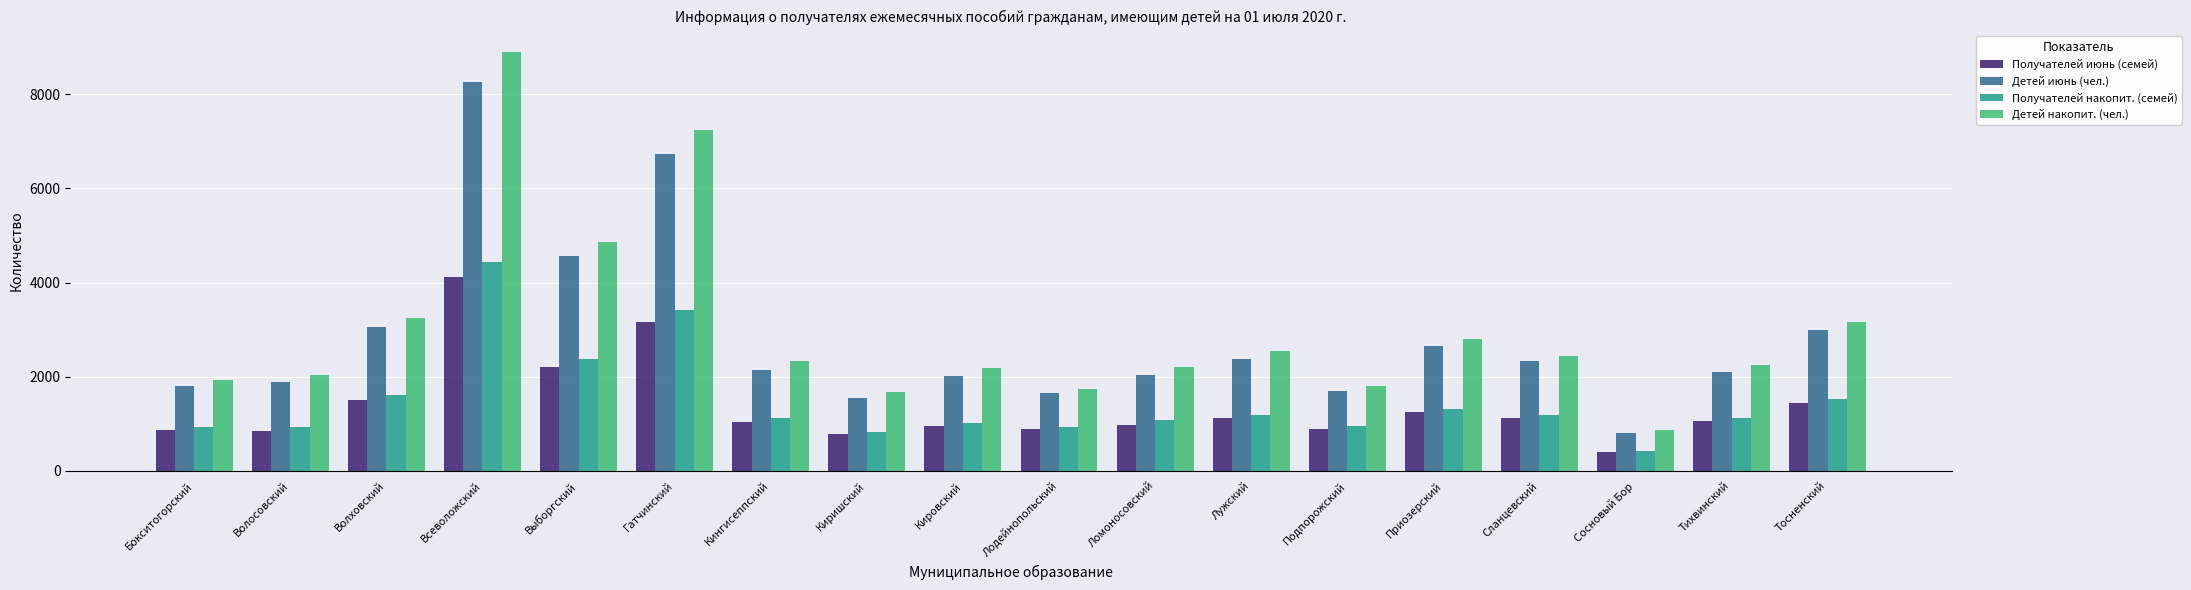

Which series has the largest range (max minus min)?

Детей накопит. (чел.)